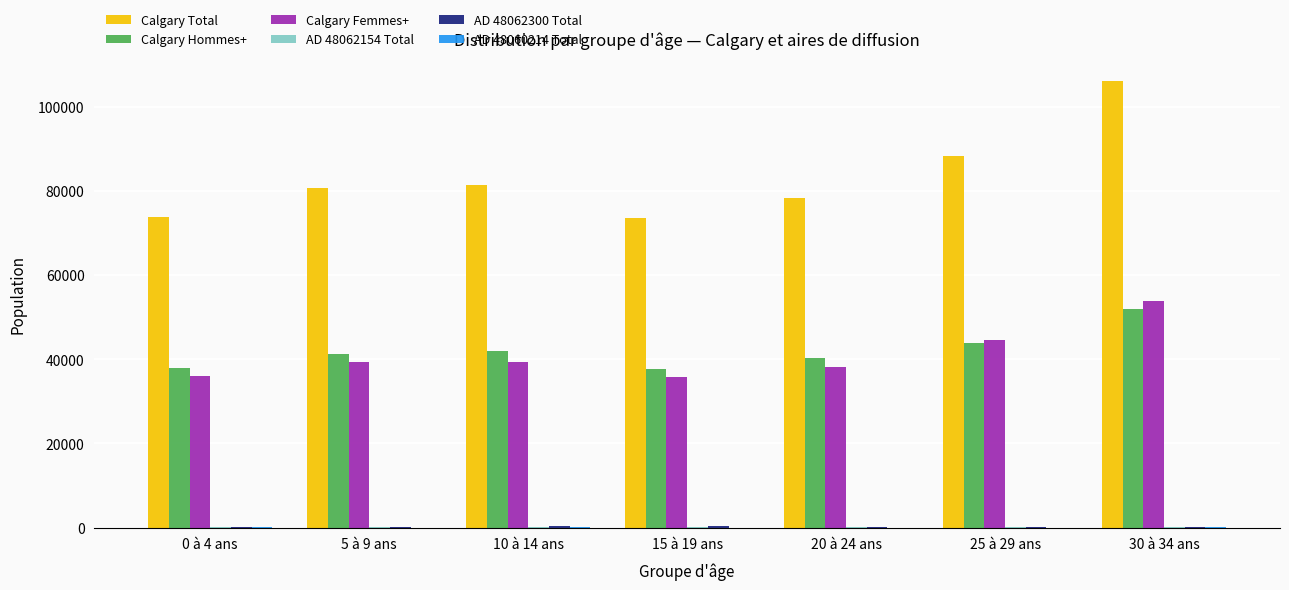

At which category is the sum across all series the highest?

30 à 34 ans